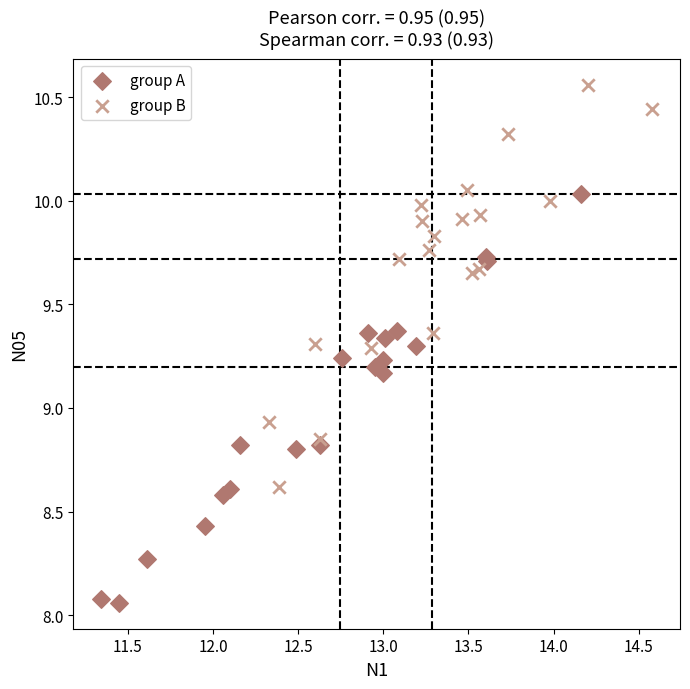

Which series has the widest spread of Y values?

group A